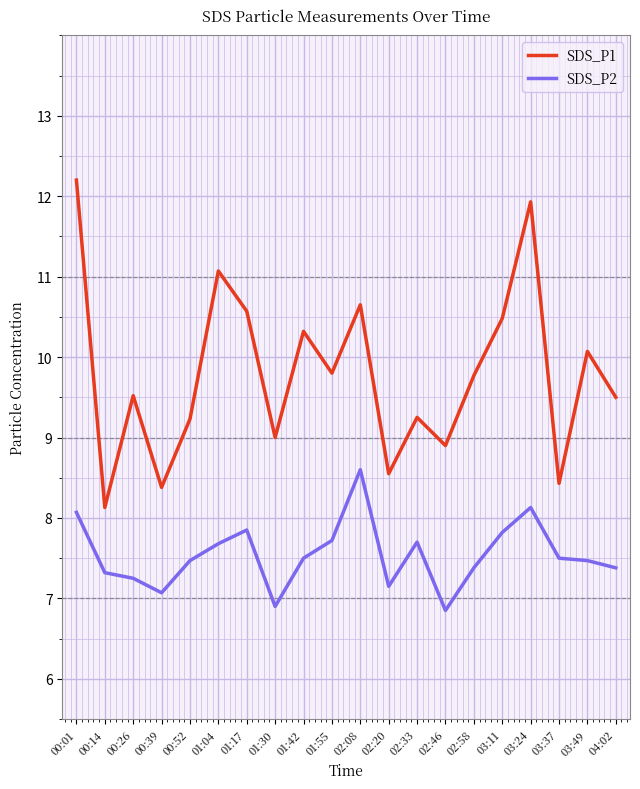

True or false: SDS_P1 has a value of 9.8 at 02:58.

True